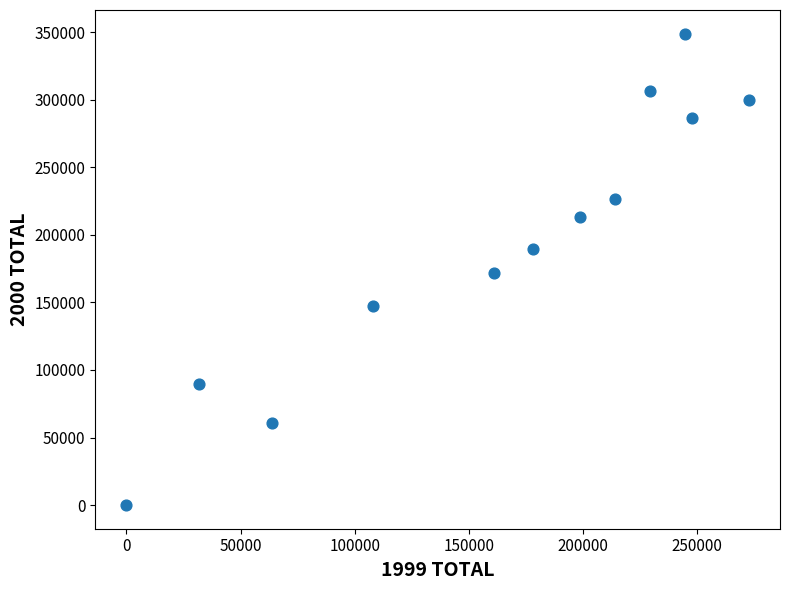

What is the range of Y values (max minus min)?

348889